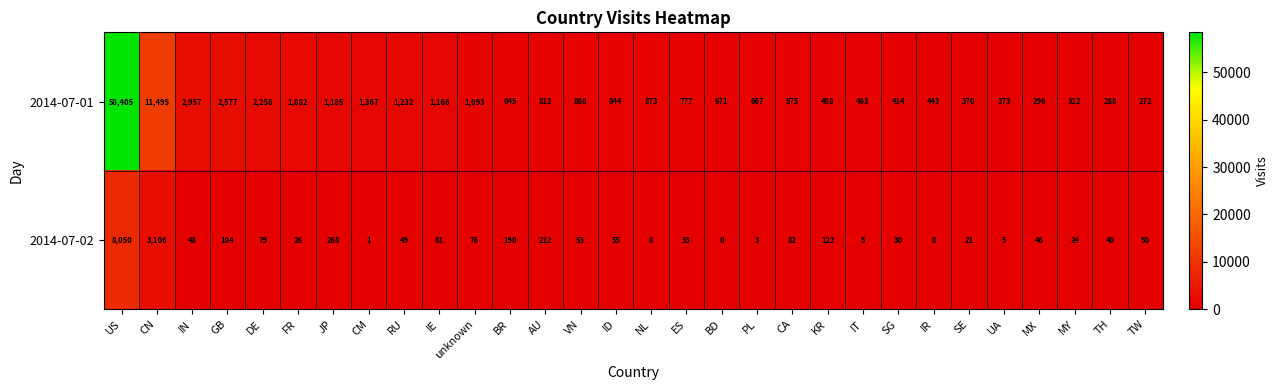

At which category is the sum across all series the highest?

US